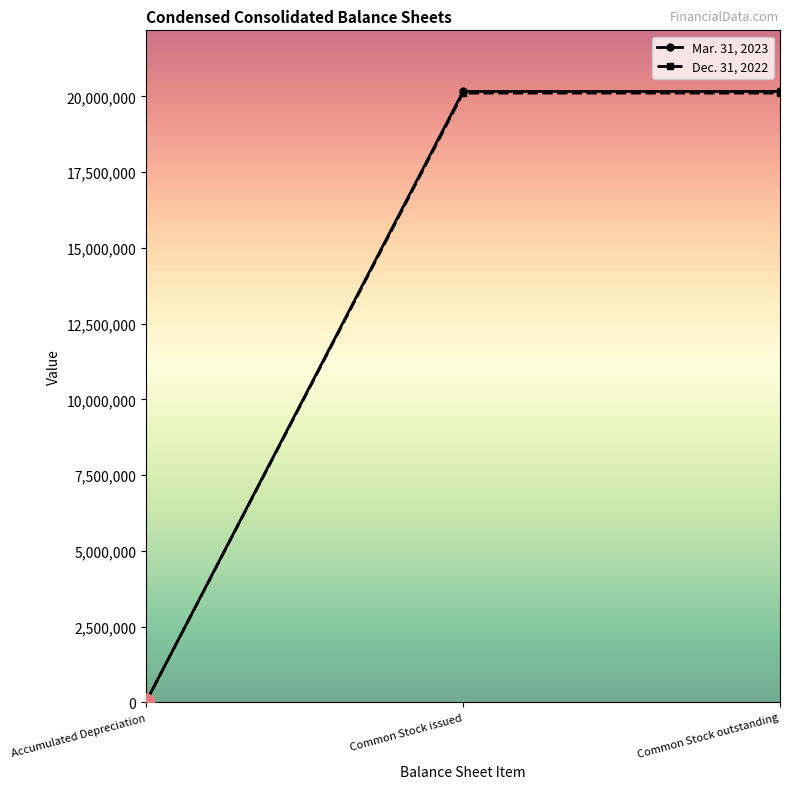

How many lines are shown in the chart?

2